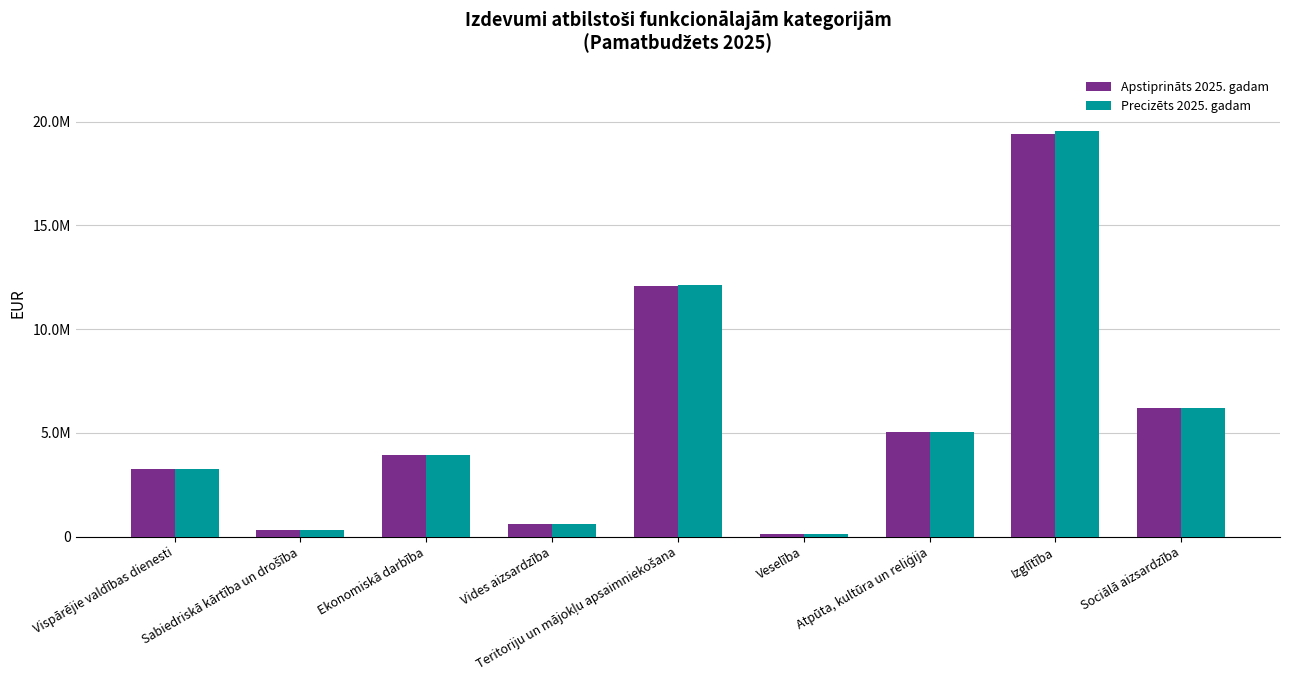

List the series in order of their peak value, lowest first.

Apstiprināts 2025. gadam, Precizēts 2025. gadam